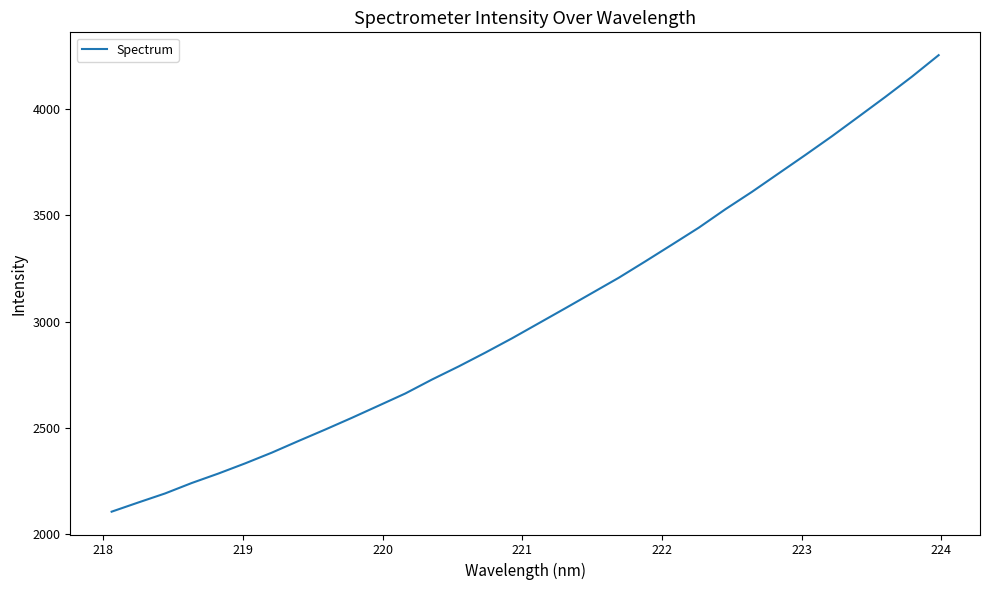

What is the smallest value displayed?

2106.8